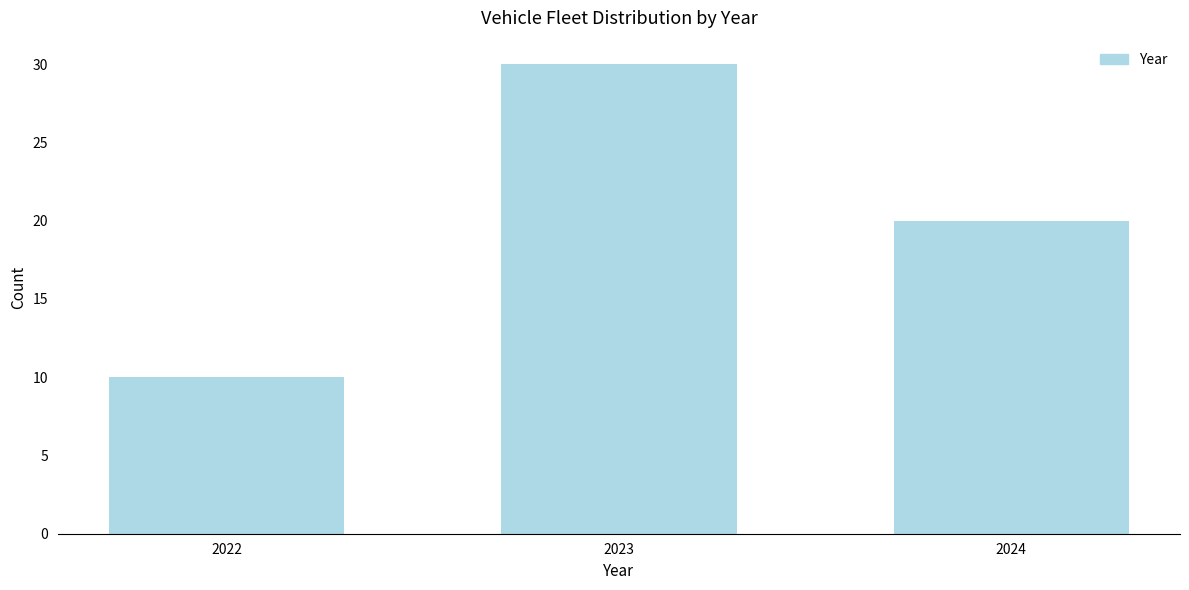

Reading right to left, extract all data points from this chart.

2024=20	2023=30	2022=10